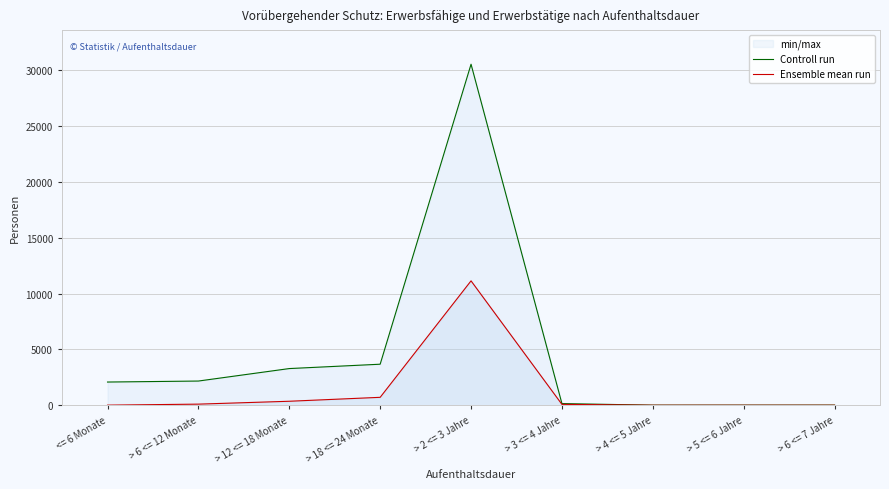

How many values in the Controll run series exceed 2084?

4